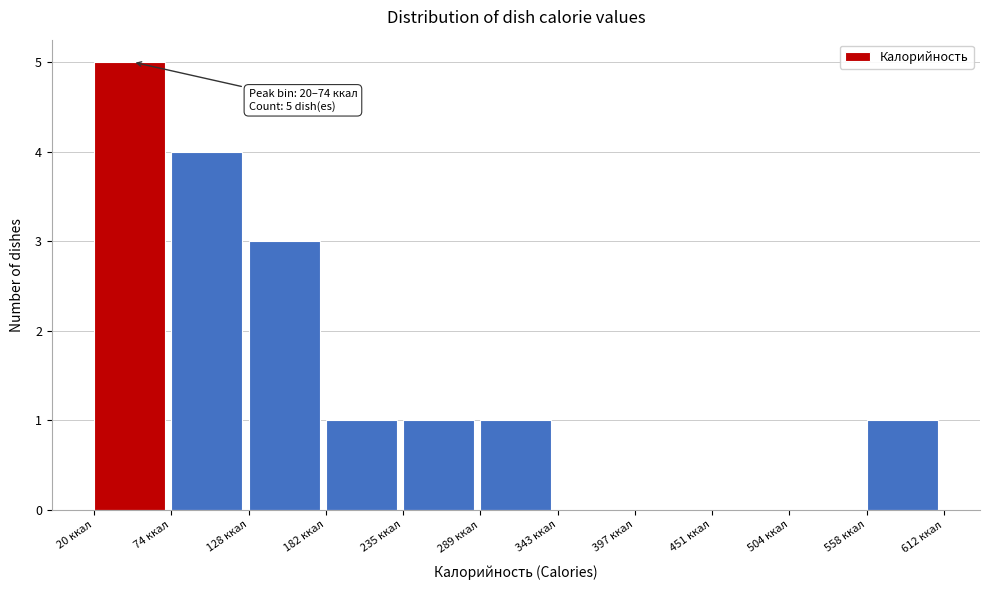

Which range on the x-axis has the tallest bar?

20 to 70